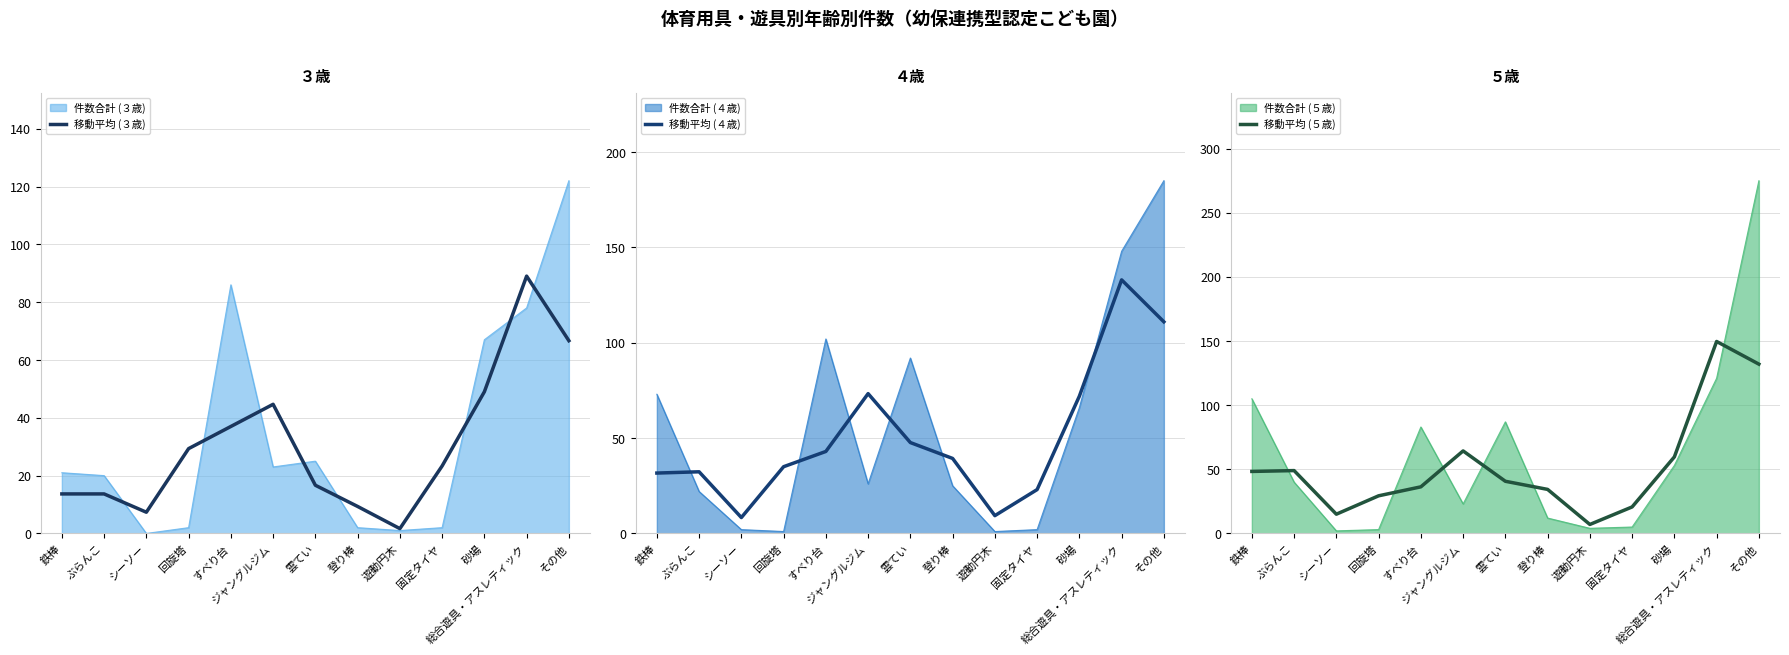

How many interior local valleys does the 移動平均 (４歳) series have?

2